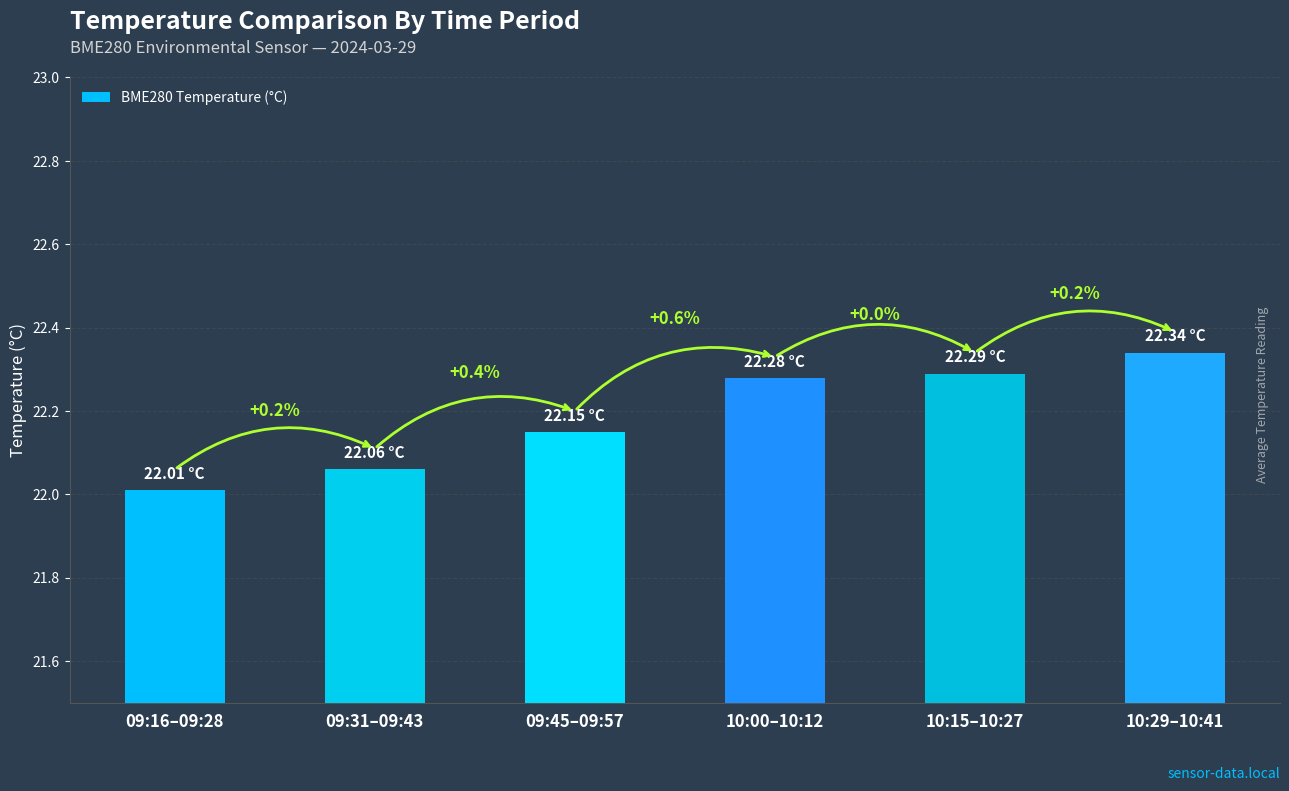

List the labels in order of value, smallest first.

09:16–09:28, 09:31–09:43, 09:45–09:57, 10:00–10:12, 10:15–10:27, 10:29–10:41